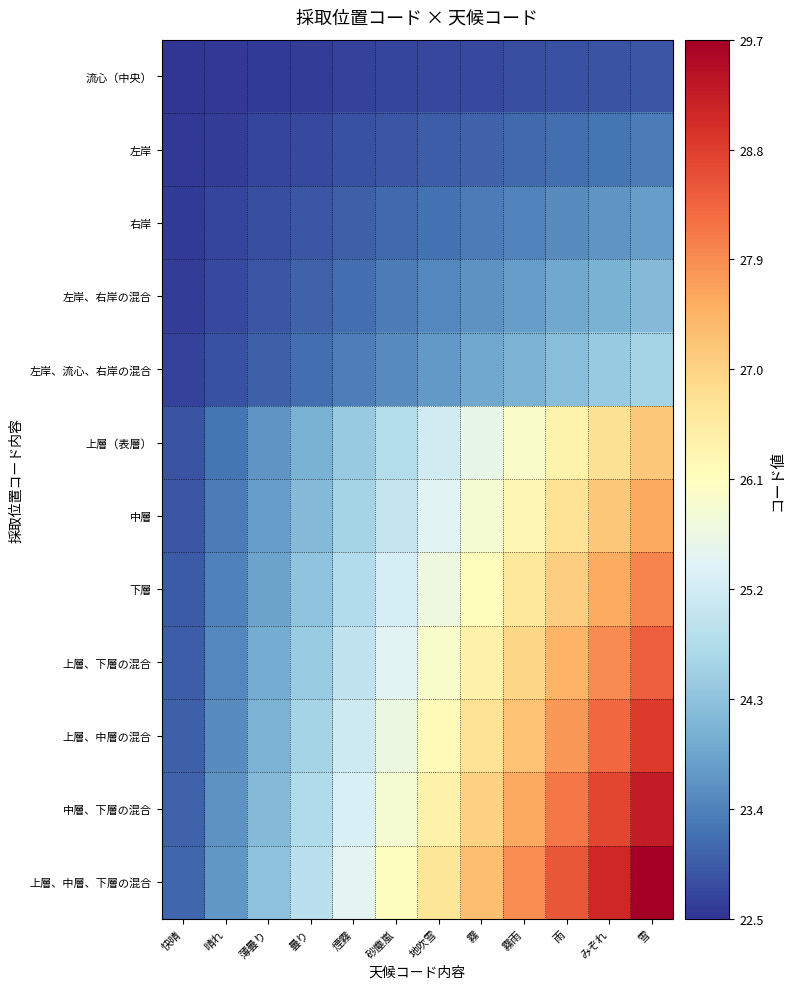

At which category is the sum across all series the highest?

雪